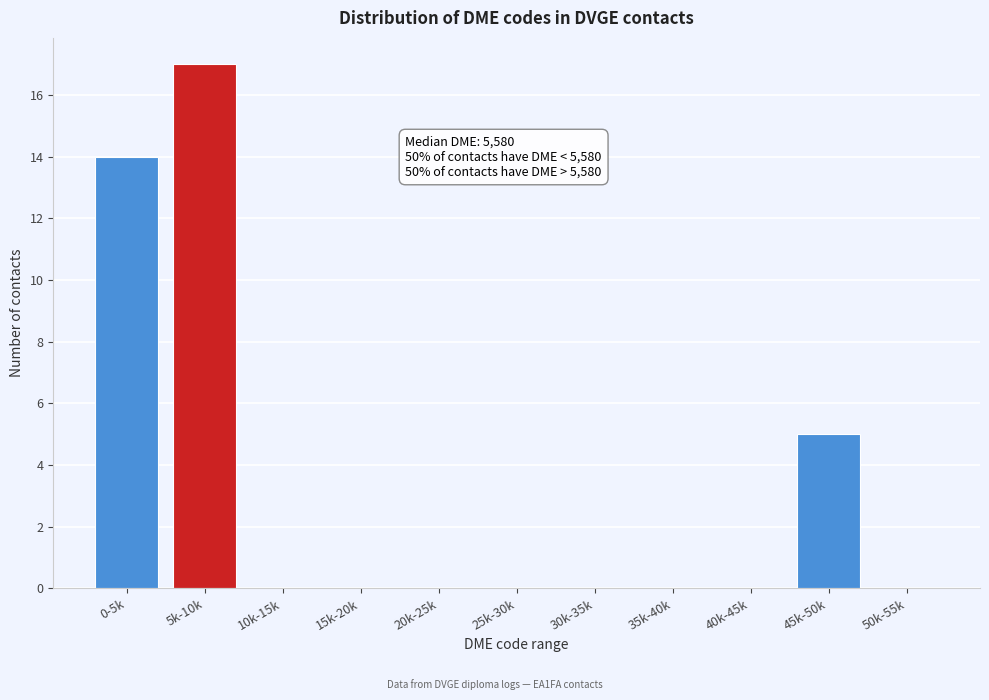

What is the greatest value displayed?

17